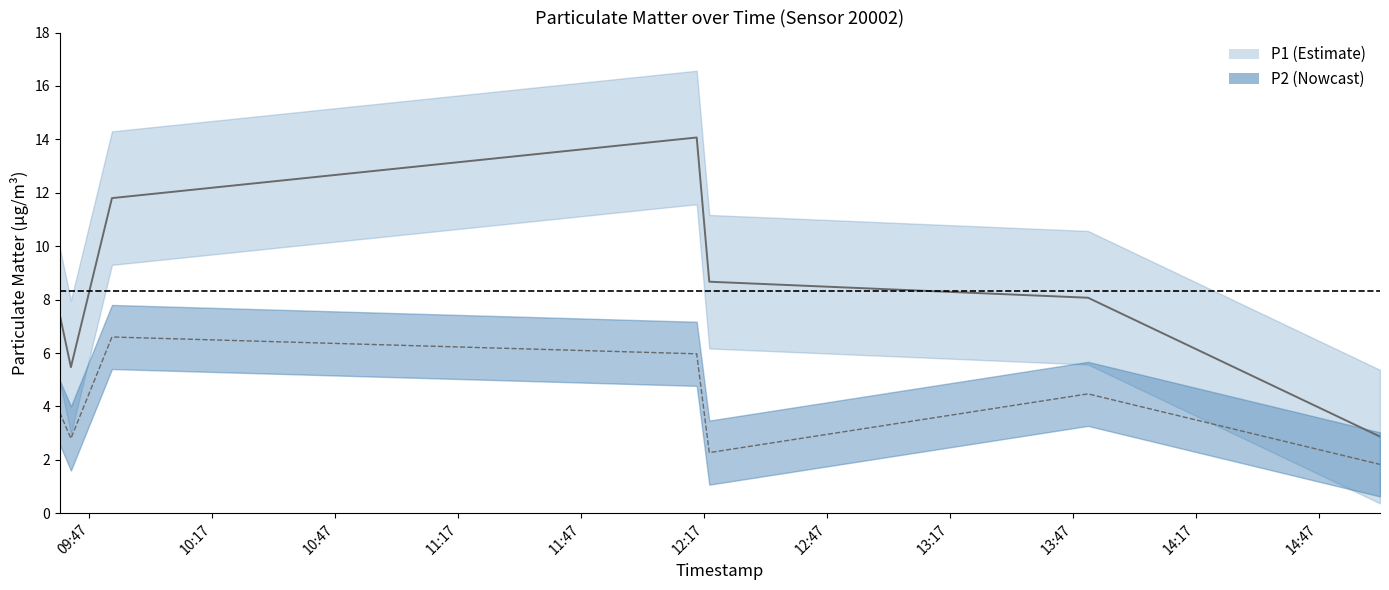

In P2, how many points are higher than both neighbors (excluding endpoints)?

2